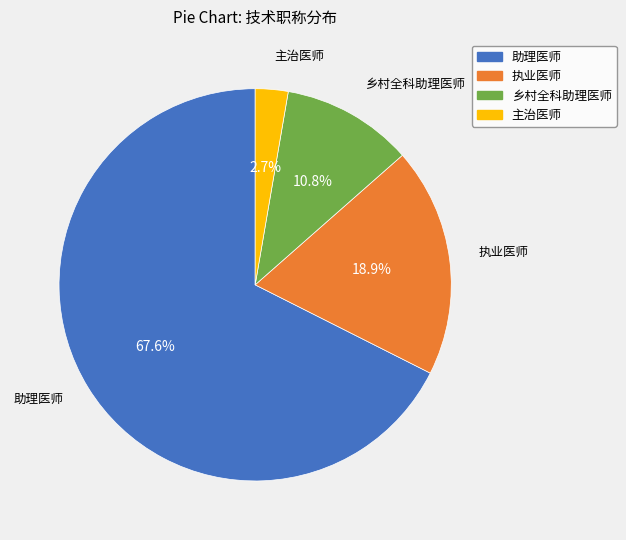

To the nearest percent, what is the difference between the 助理医师 and 执业医师 slice percentages?

49%